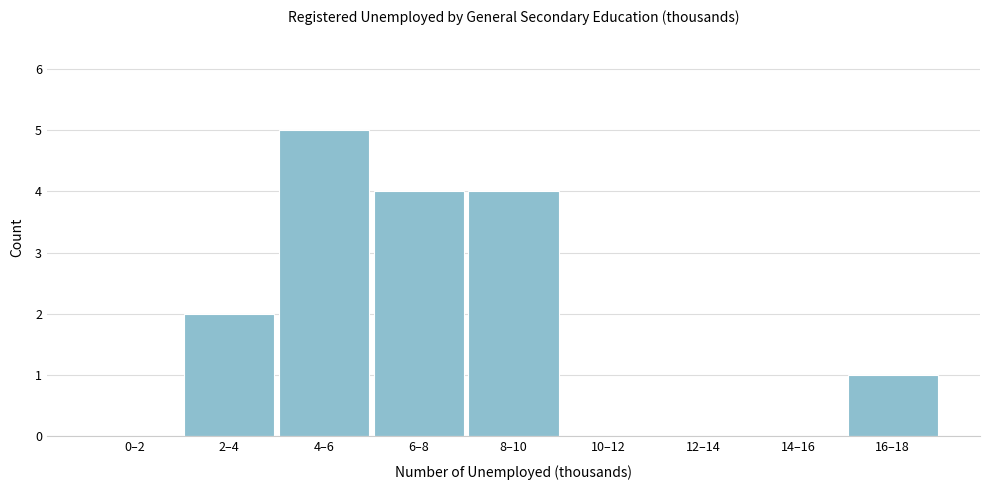

Reading right to left, what are all the values shown in this chart?

16–18=1	14–16=0	12–14=0	10–12=0	8–10=4	6–8=4	4–6=5	2–4=2	0–2=0